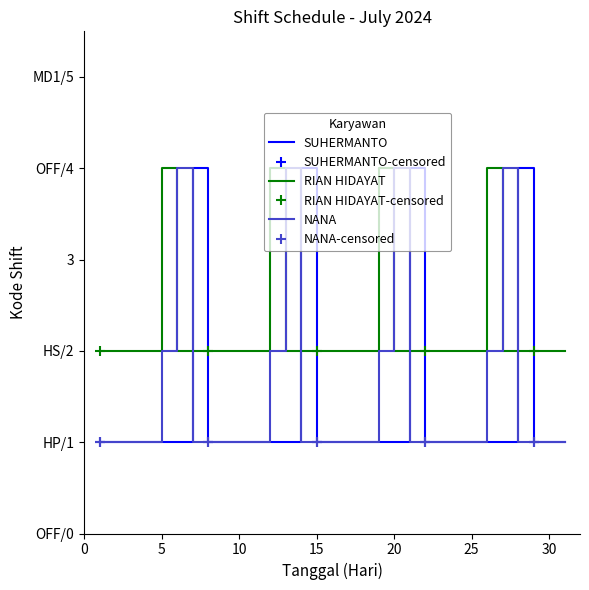

Which has a higher value, 11 or 29?

11